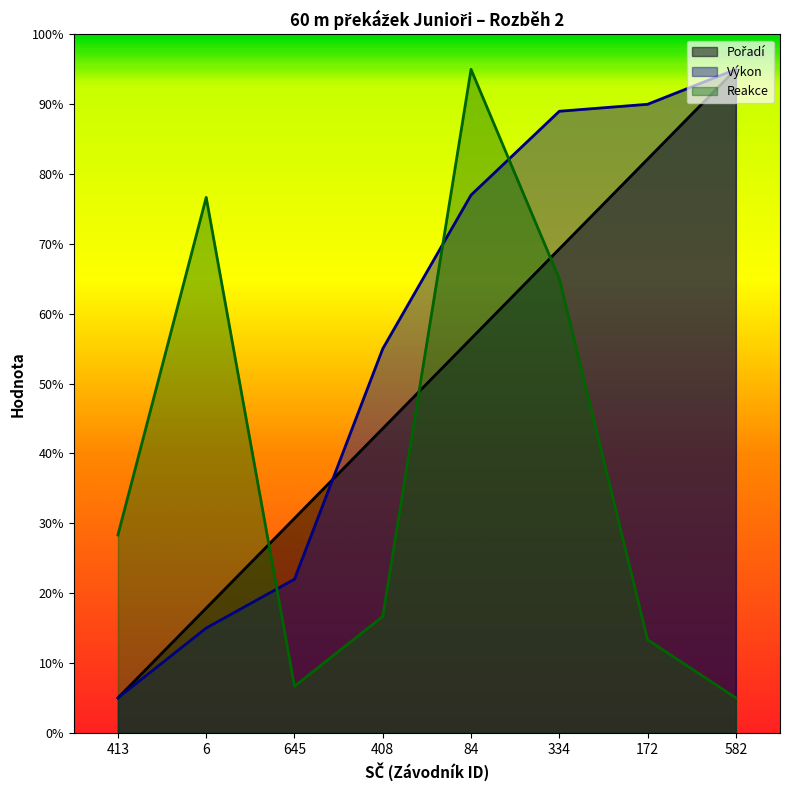

How many data points does each series have?

8